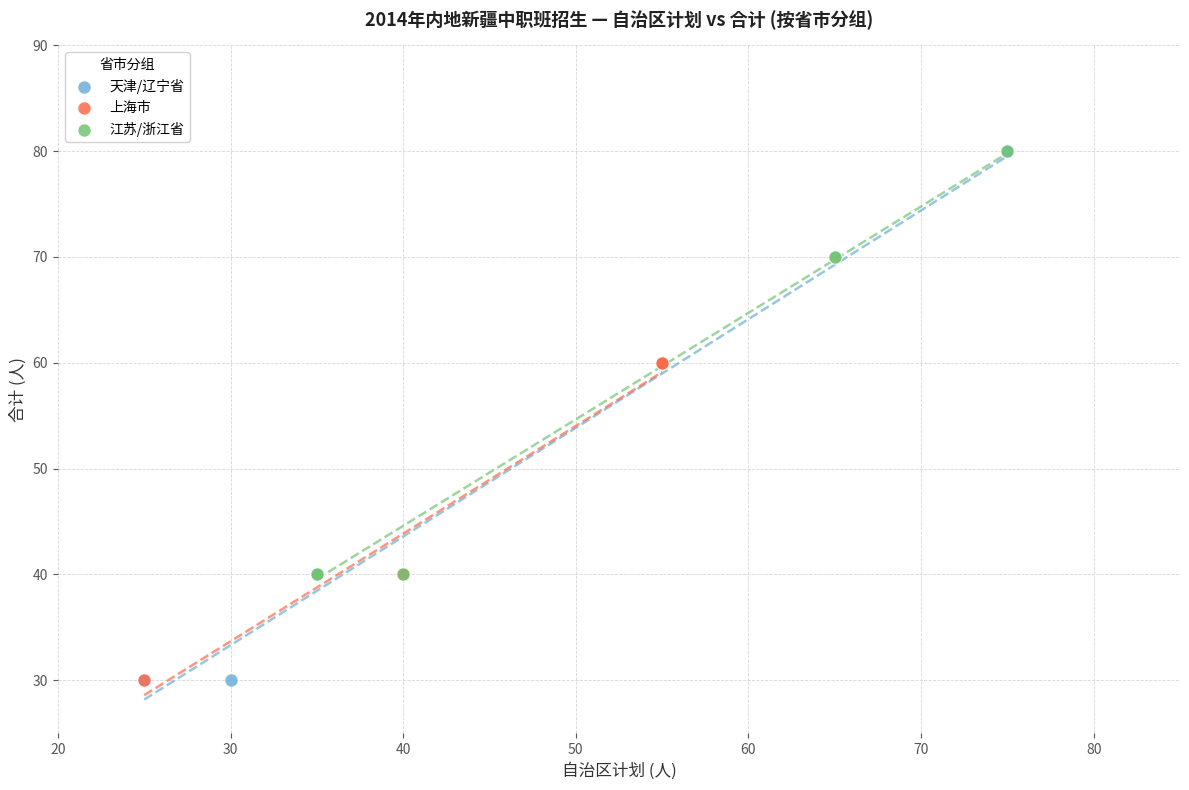

Which series has the largest Y range (max minus min)?

天津/辽宁省